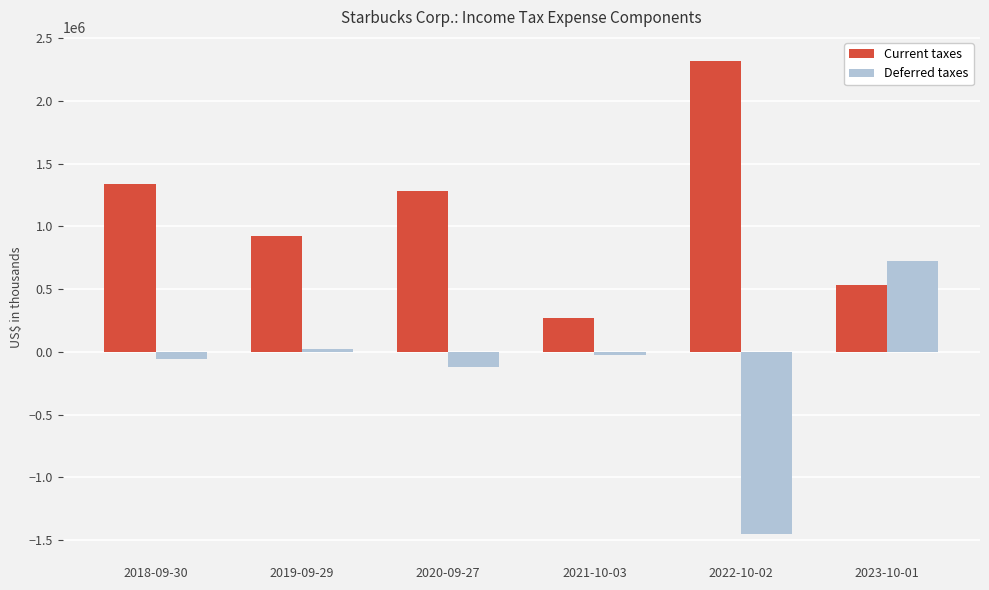

What is the difference between the maximum and minimum values in the Current taxes series?

2052200